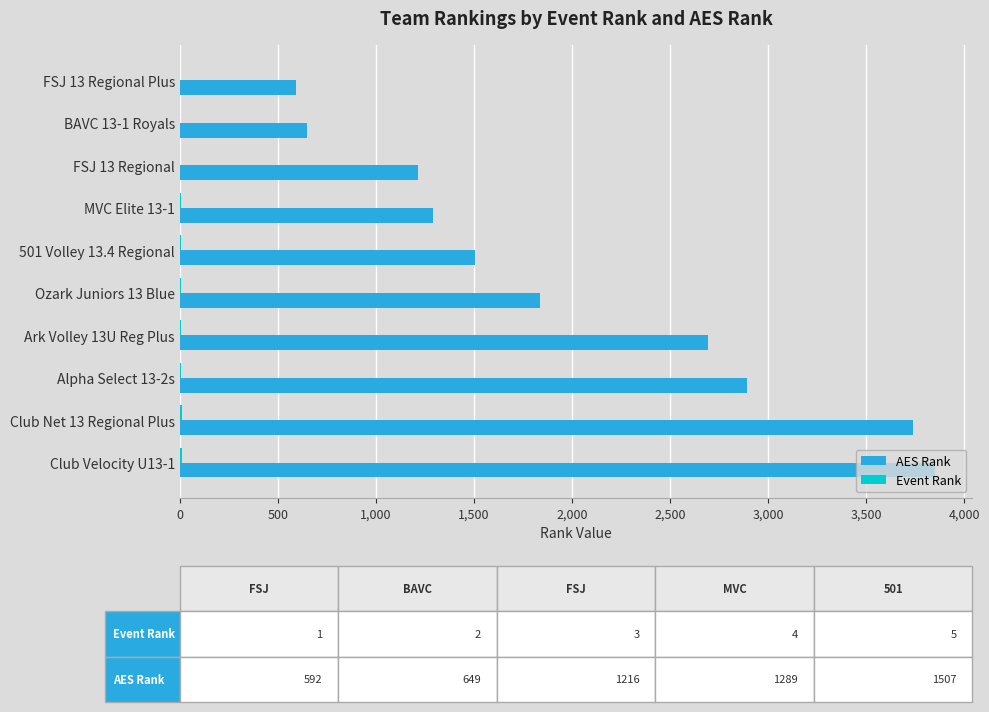

Which series has the largest total across all categories?

AES Rank